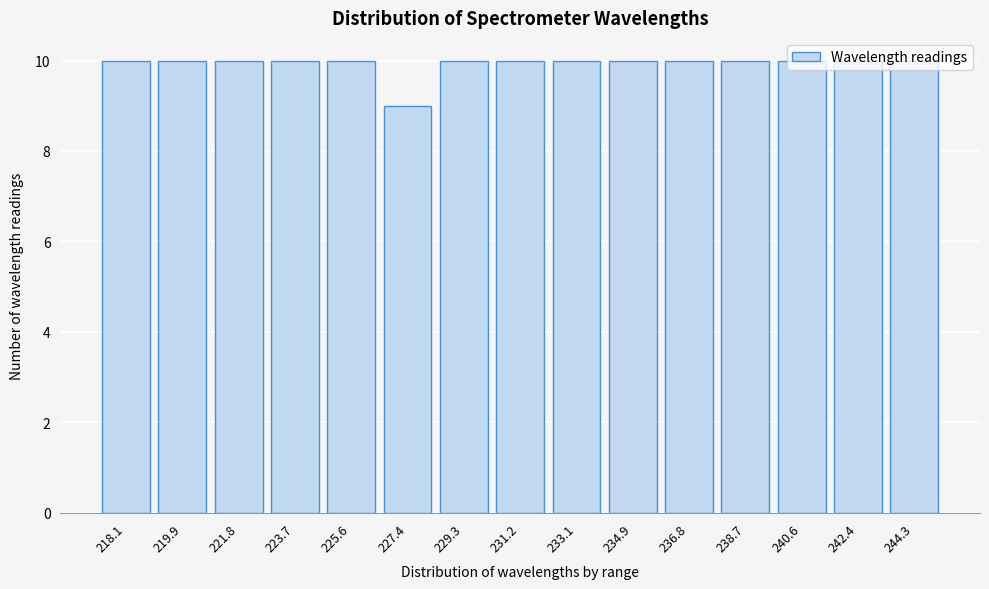

Which category has the lowest value across all series?

227.4